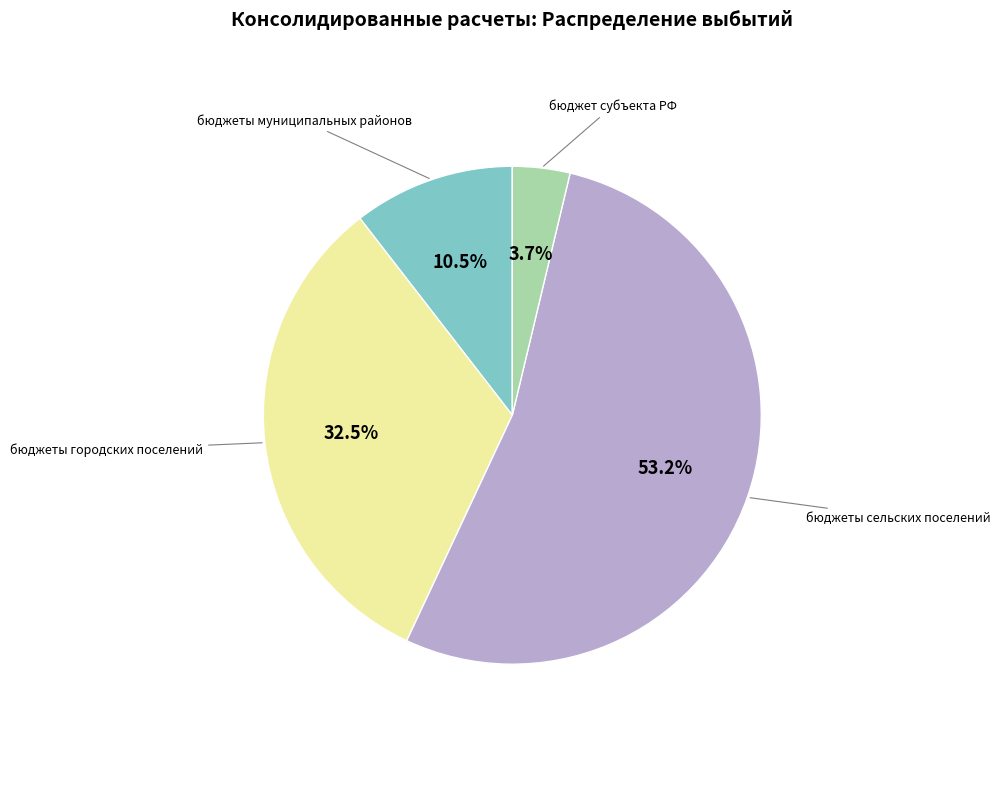

Between бюджеты сельских поселений and бюджеты муниципальных районов, which is larger?

бюджеты сельских поселений